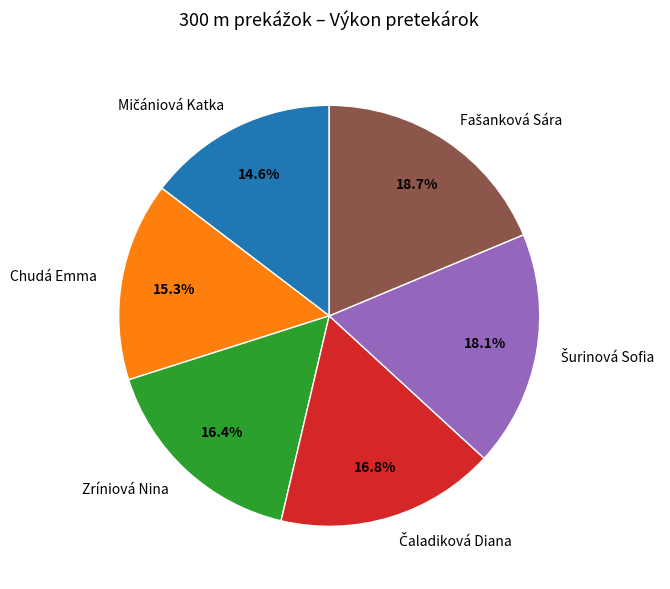

Is there any slice that represents more than half of the pie?

No